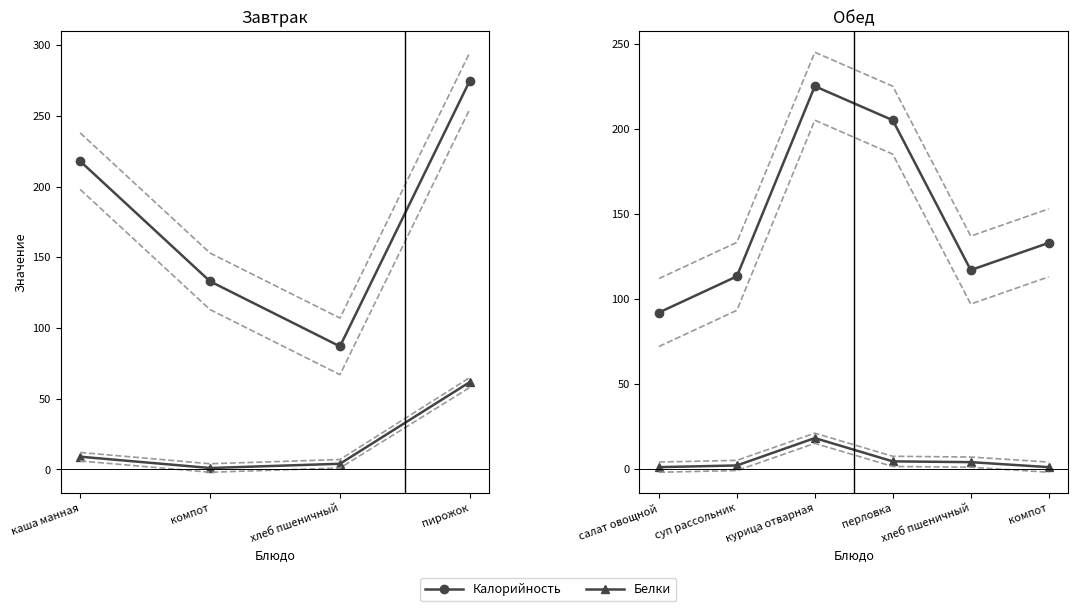

How many categories are shown in the chart?

6